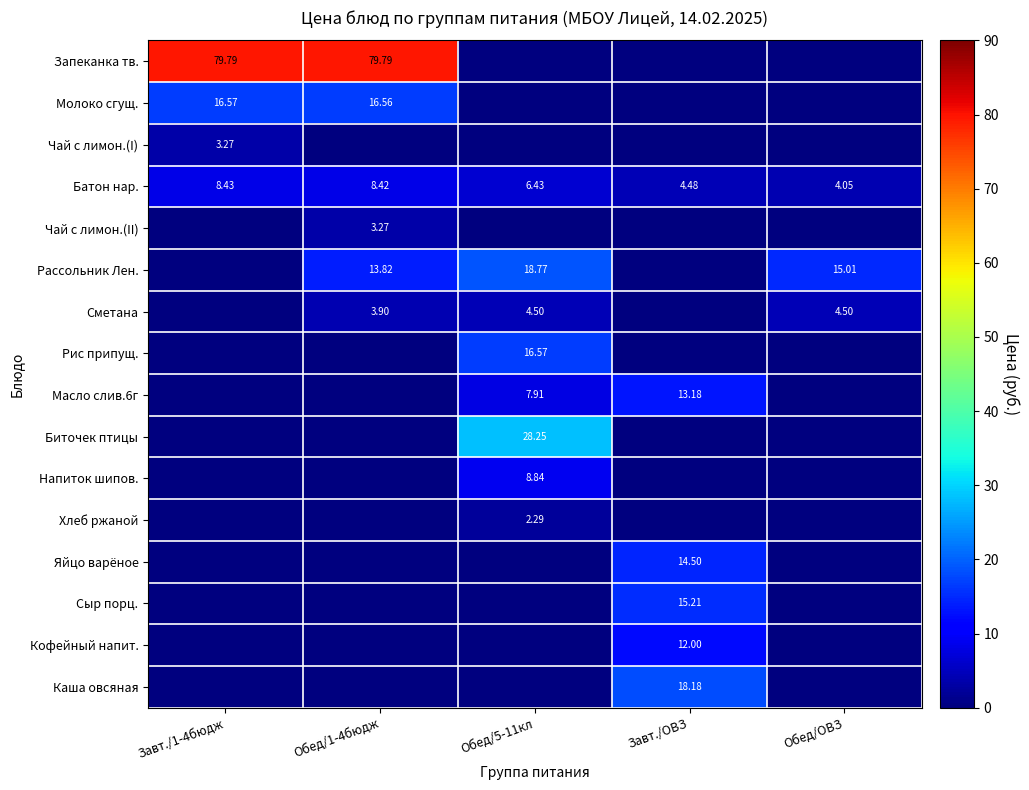

Which series changed the most between Завт./1-4бюдж and Обед/ОВЗ?

Запеканка тв.